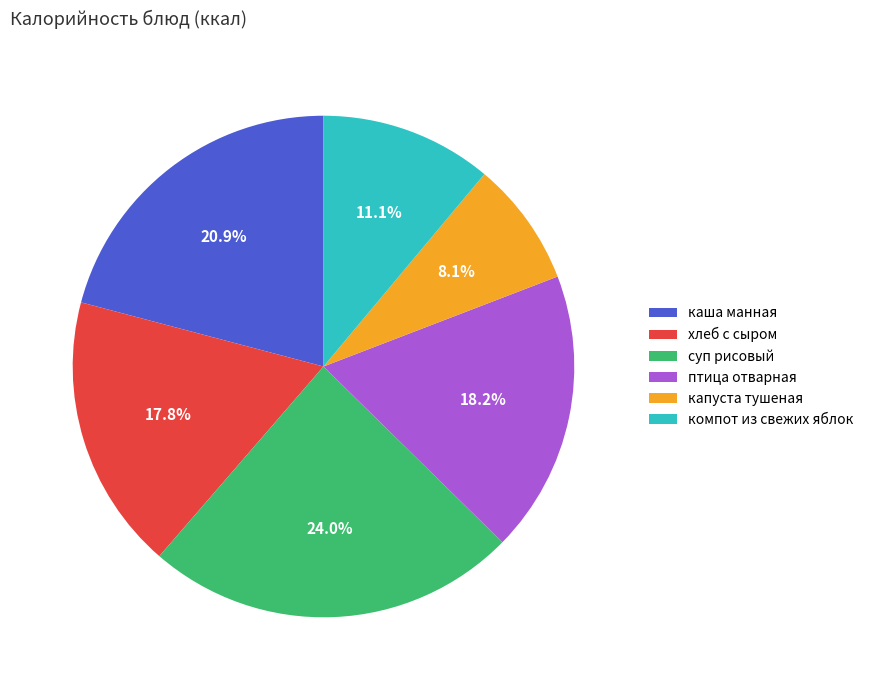

Does капуста тушеная represent more than half of the total?

No